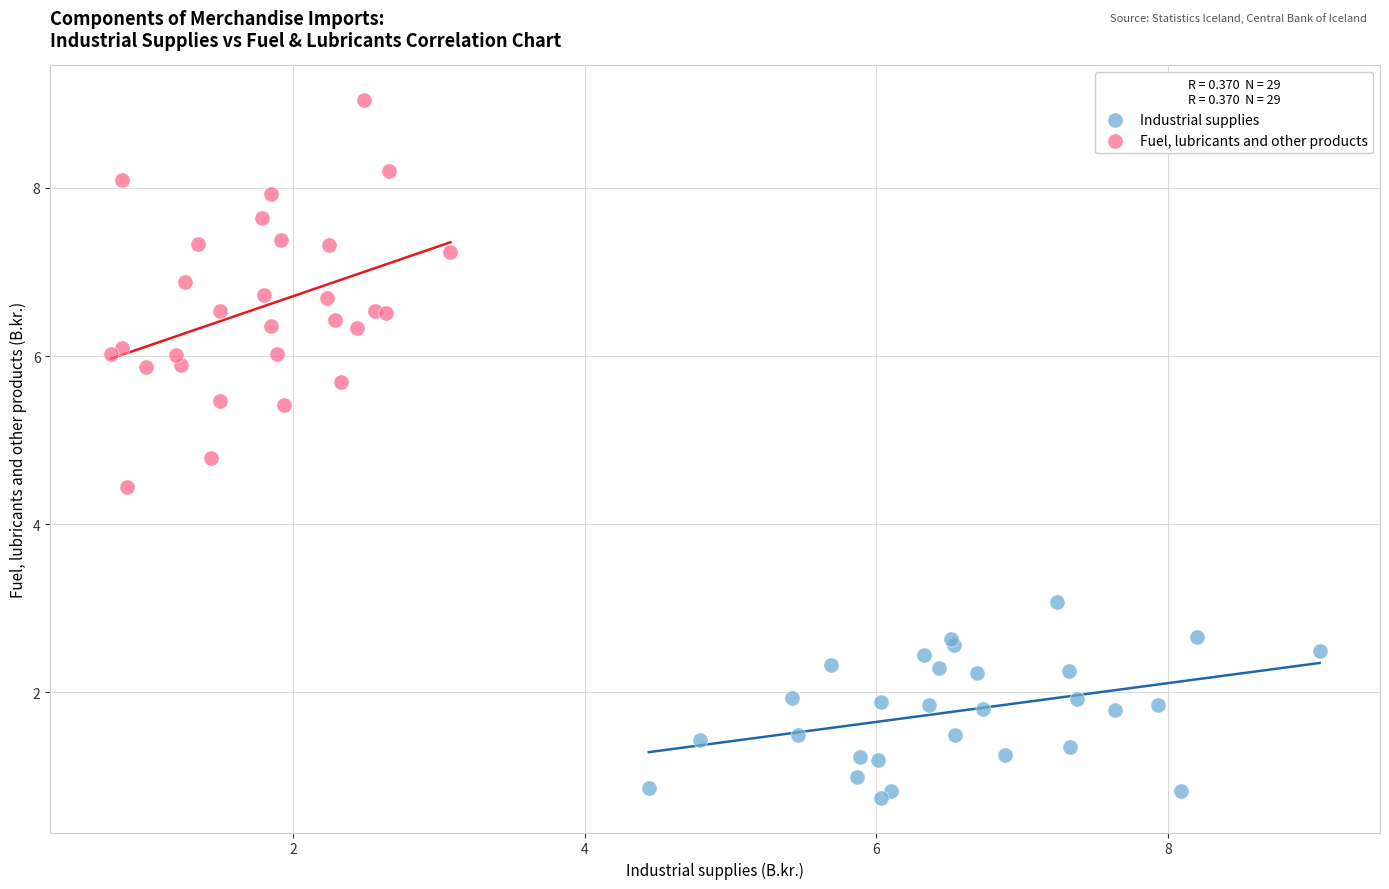

Which series reaches the minimum Y coordinate?

Industrial supplies